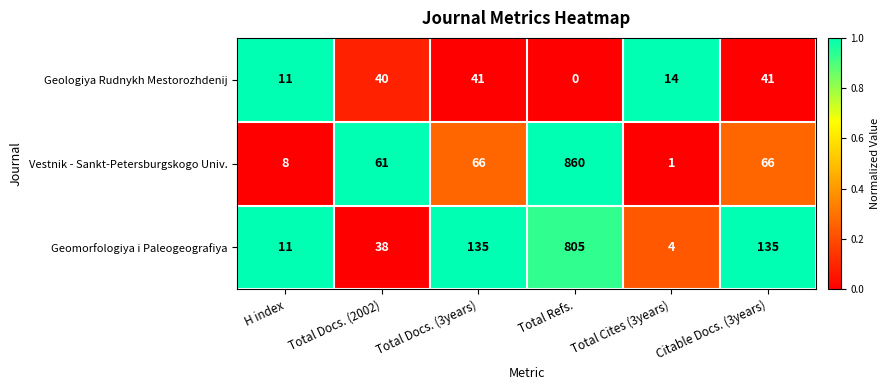

List the series in order of their peak value, lowest first.

Geologiya Rudnykh Mestorozhdenij, Geomorfologiya i Paleogeografiya, Vestnik - Sankt-Petersburgskogo Univ.